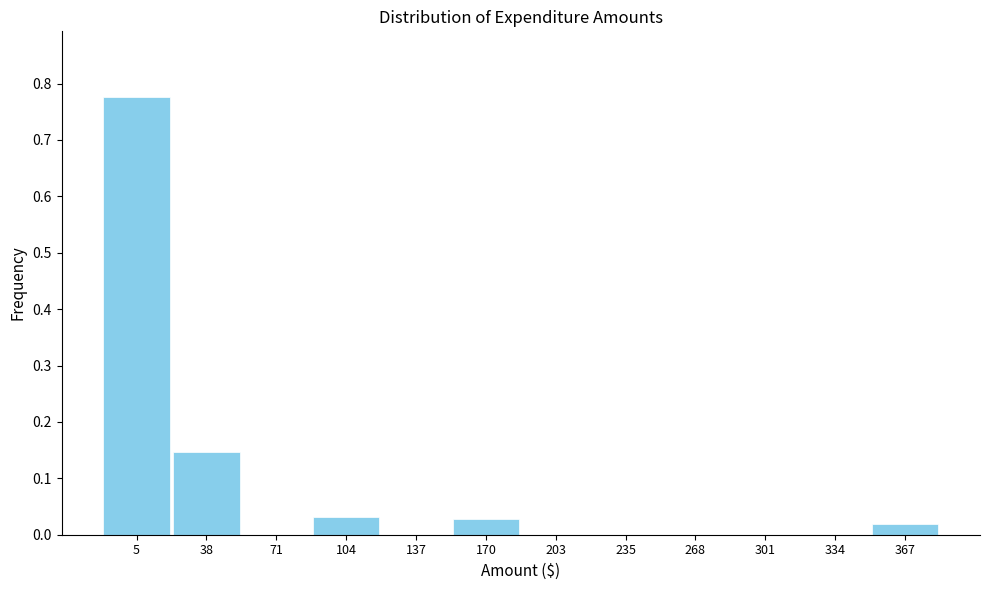

Which has a higher value, 367 or 301?

367